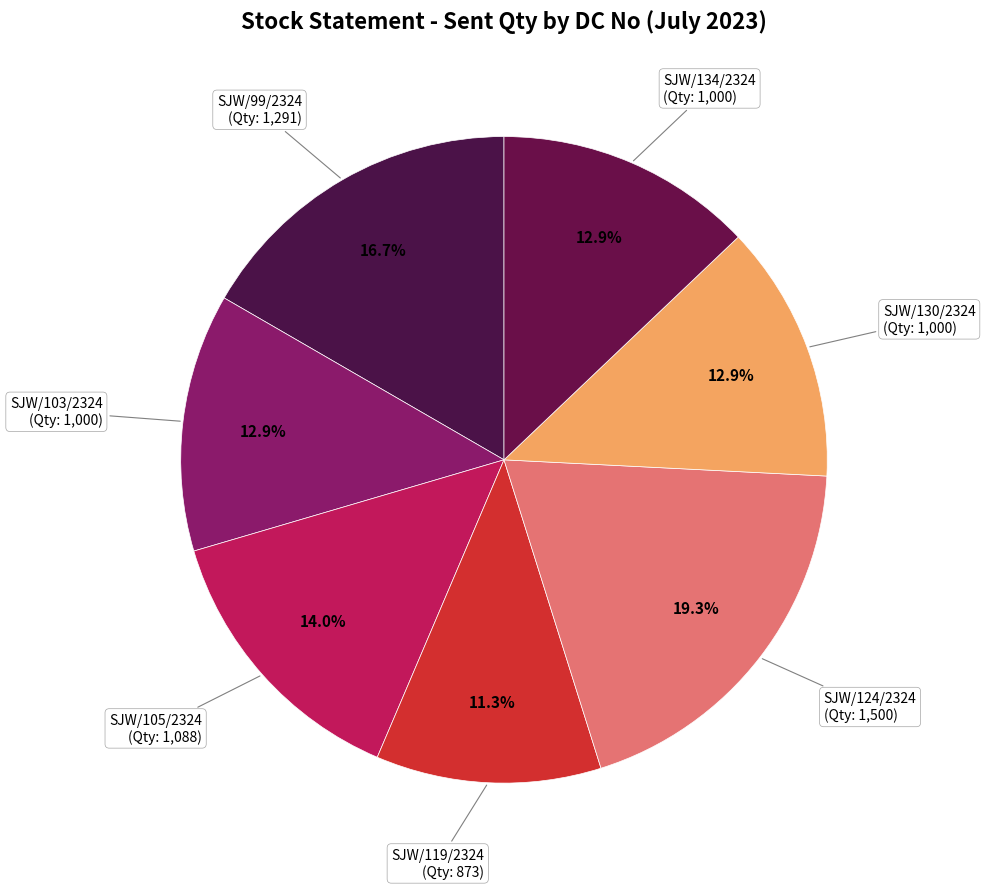

Combined, what portion of the pie is SJW/105/2324 and SJW/130/2324?

26.9%